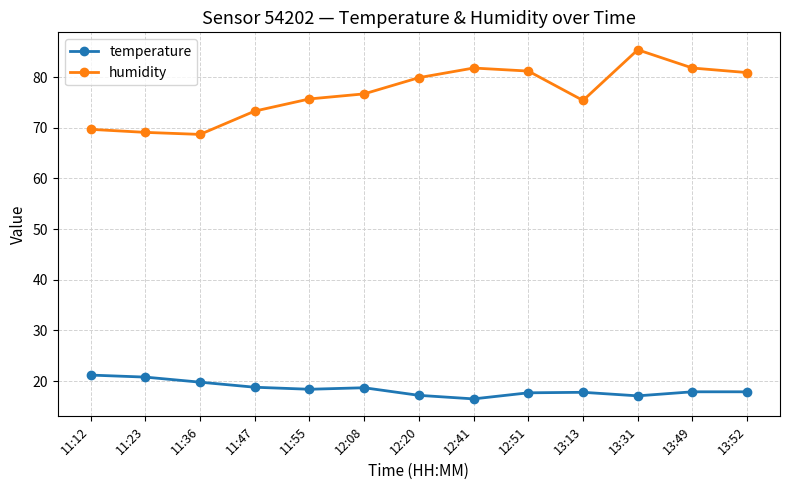

What is the label of the 9th point from the left?

12:51